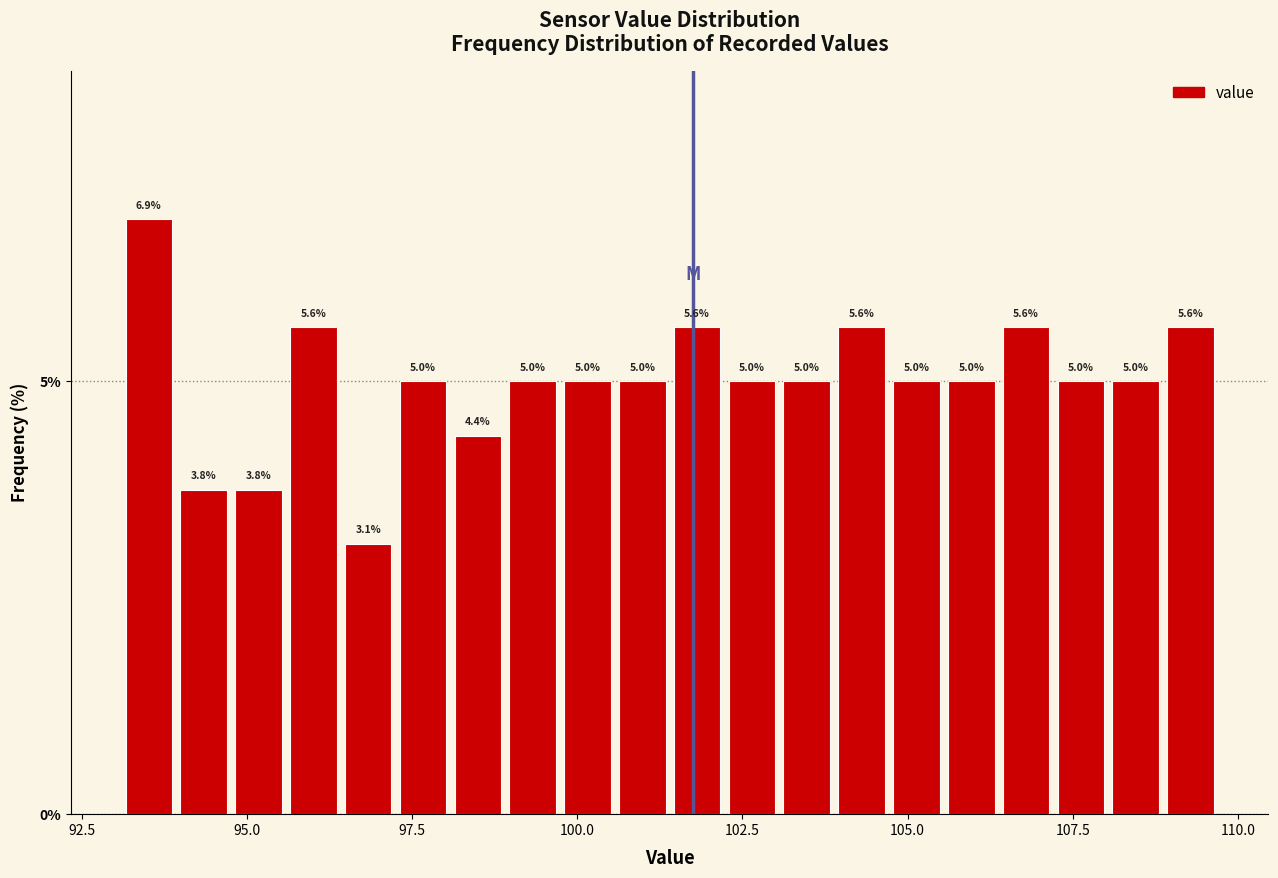

Around what value on the x-axis is the tallest bar? Give the approximate position of its centre, as read against the axis.

93.5